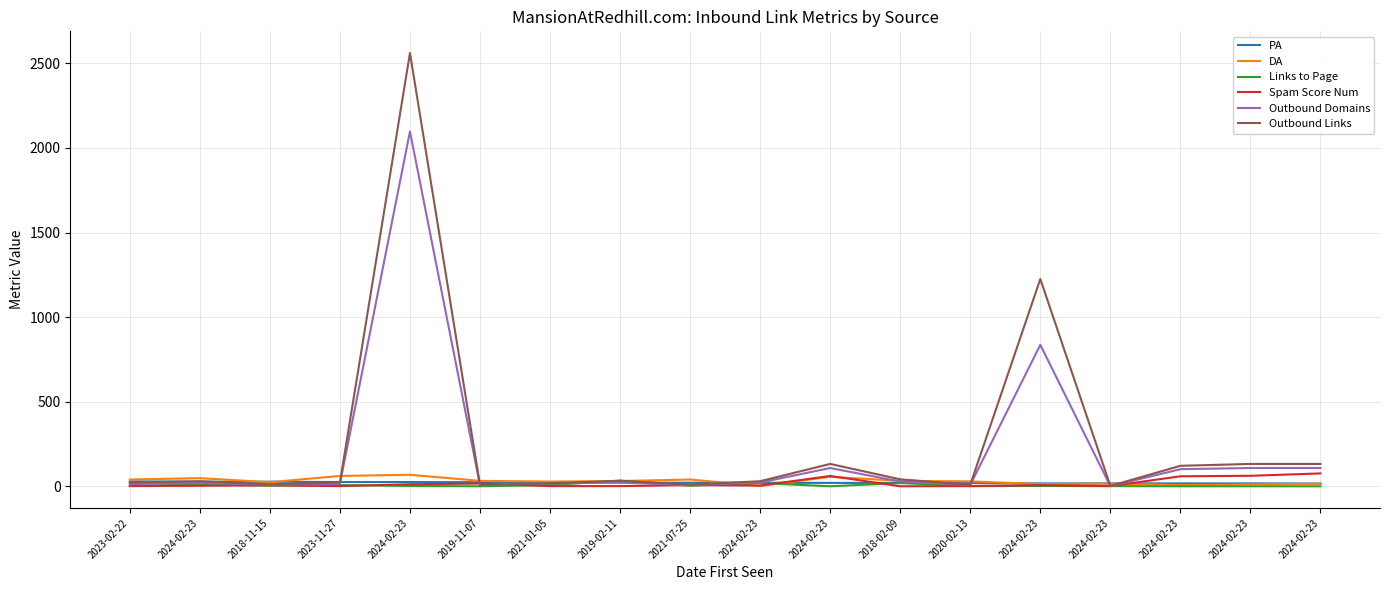

What is the label of the 3rd point from the left?

2018-11-15